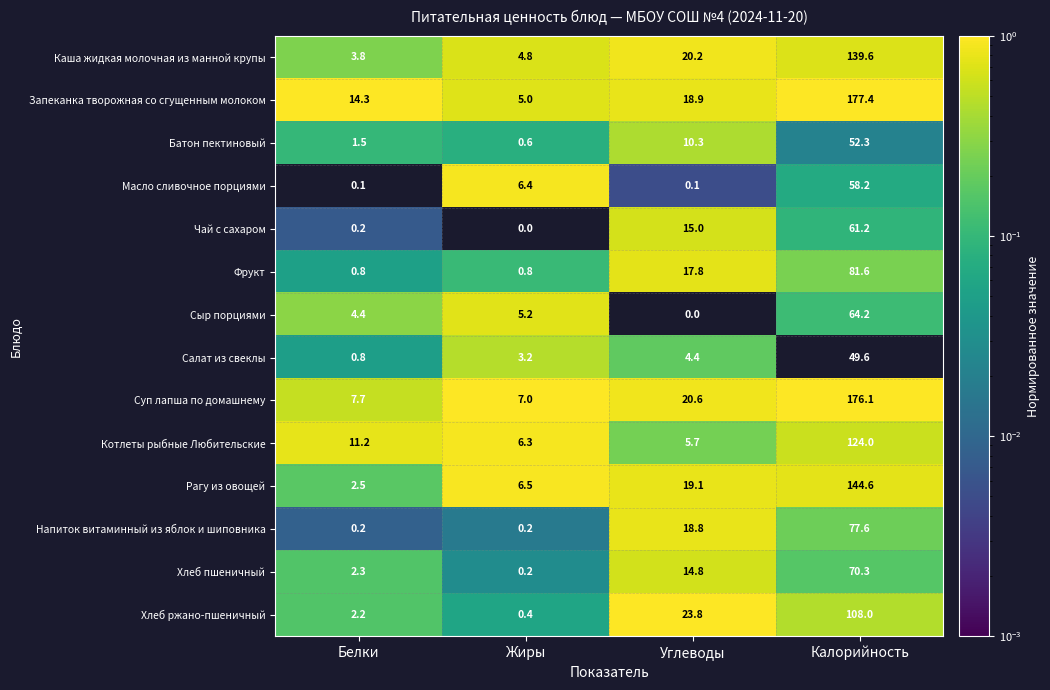

Is it true that Запеканка творожная со сгущенным молоком equals 7.7 at Белки?

False